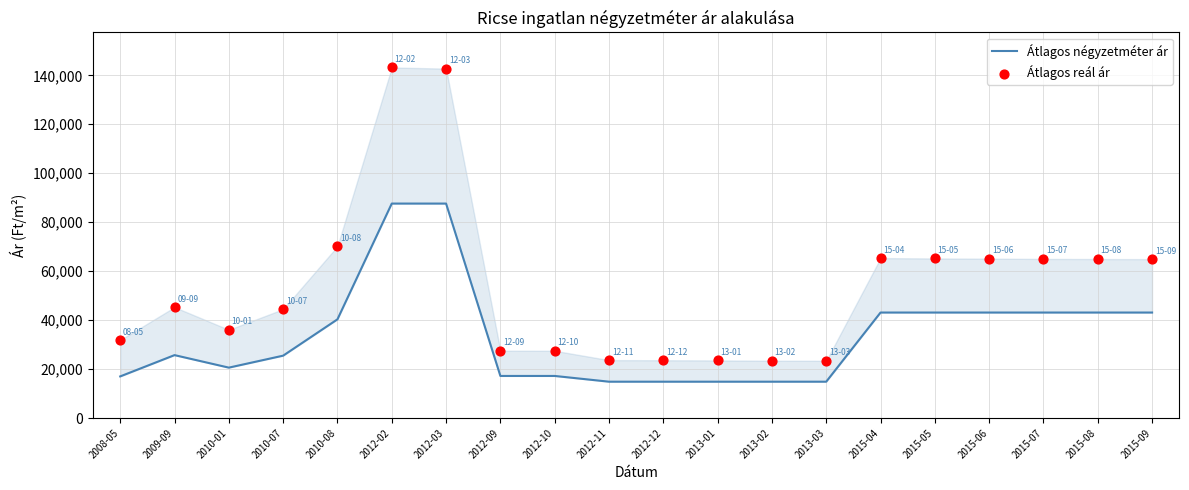

At which category is the sum across all series the highest?

2012-02